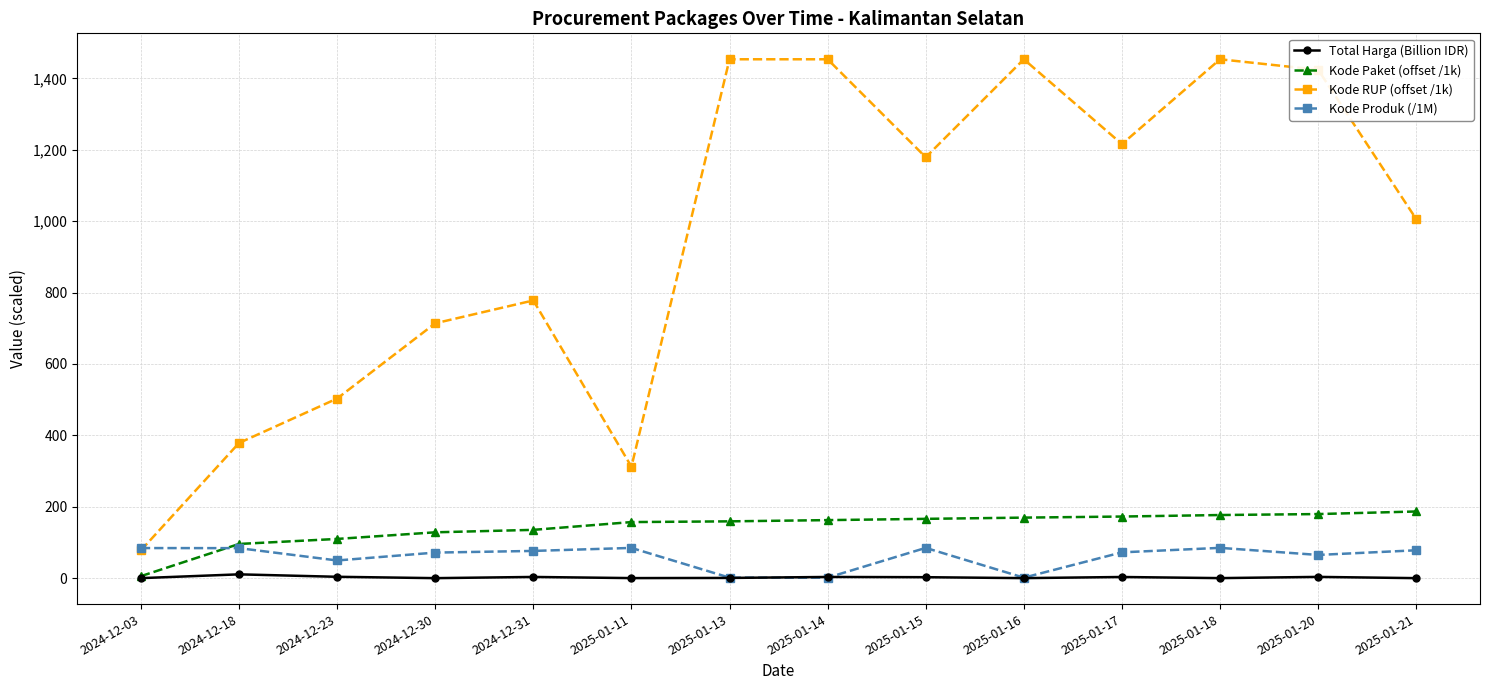

True or false: Total Harga (Billion IDR) and Kode RUP (offset /1k) cross at least once.

False